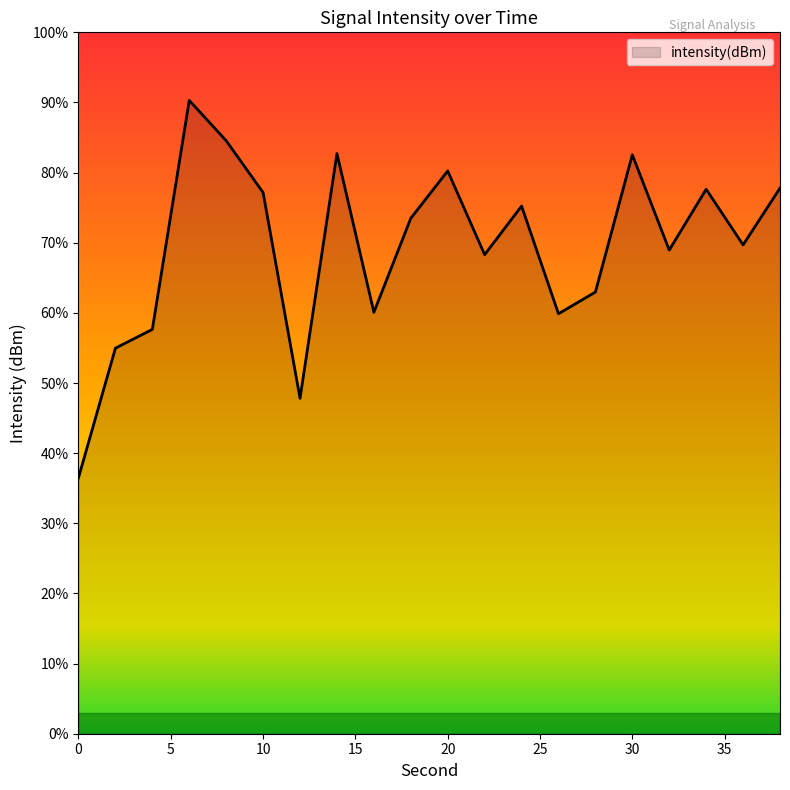

What is the value of the 20th point from the left?

-128.9